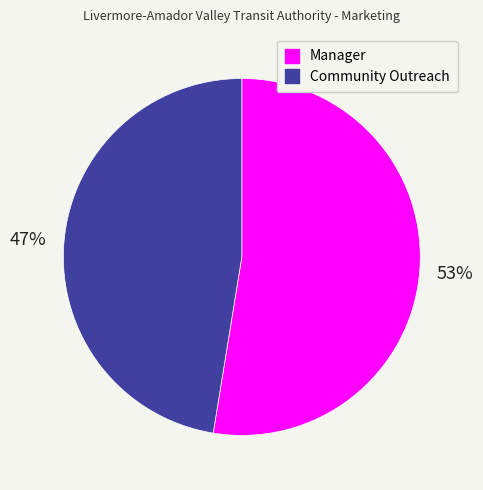

Between Manager and Community Outreach, which is larger?

Manager